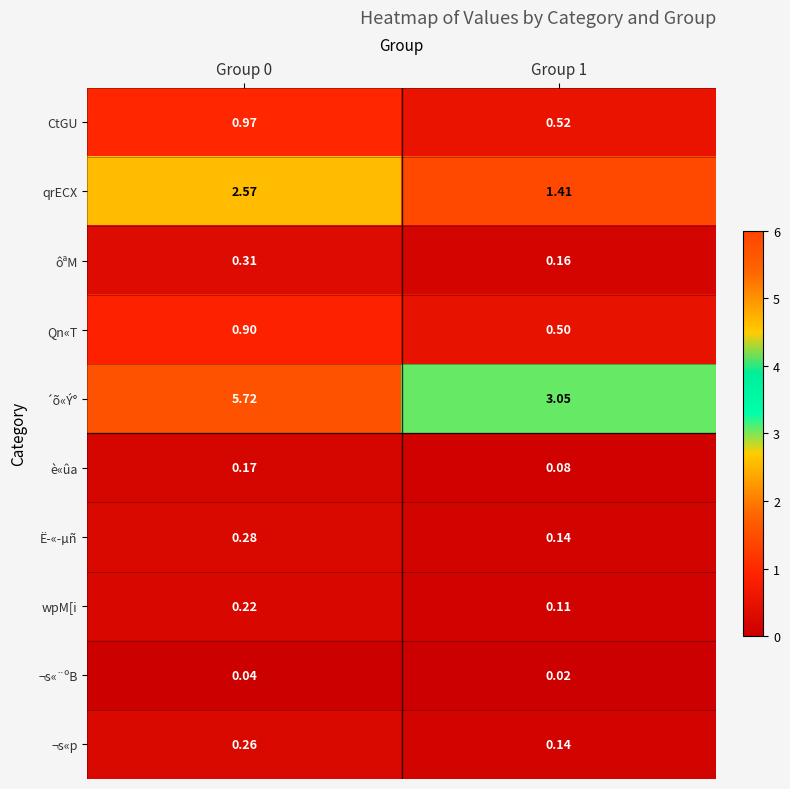

Rank the series at Group 0 from highest to lowest value.

´õ«Ý°, qrECX, CtGU, Qn«T, ôªM, Ë­«­µñ, ¬s«p, wpM[i, è«ûa, ¬s«¨ºB